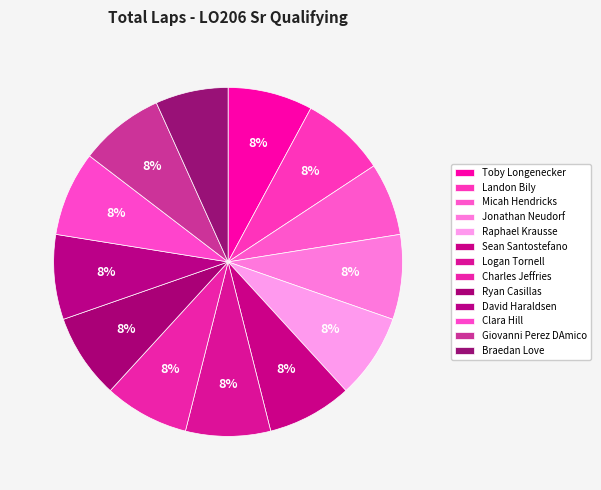

Which has a higher value, Landon Bily or Sean Santostefano?

Landon Bily